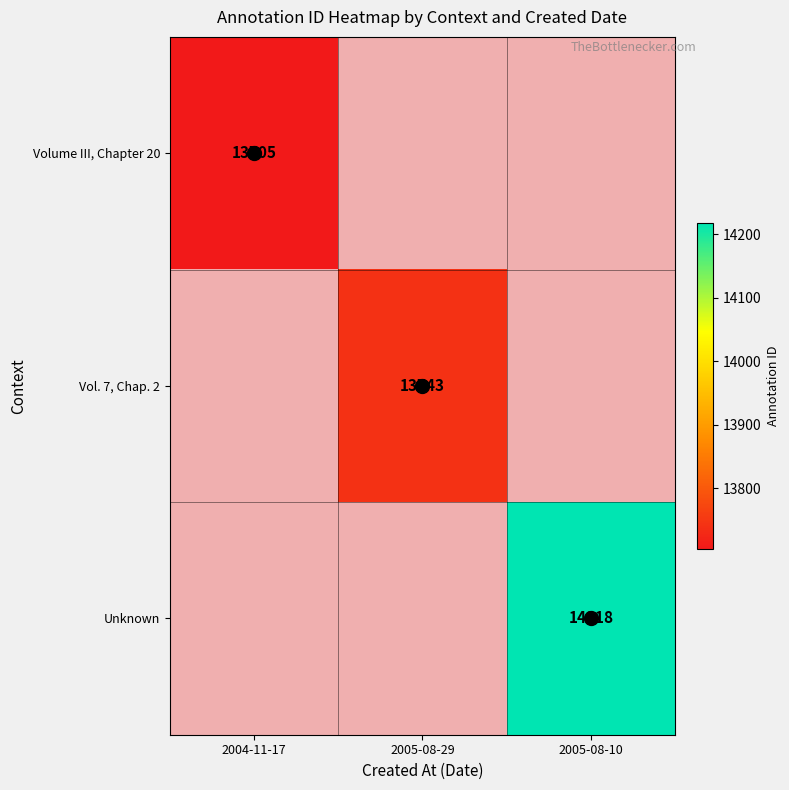

Is it true that Volume III, Chapter 20 equals 4802.7 at 2004-11-17?

False